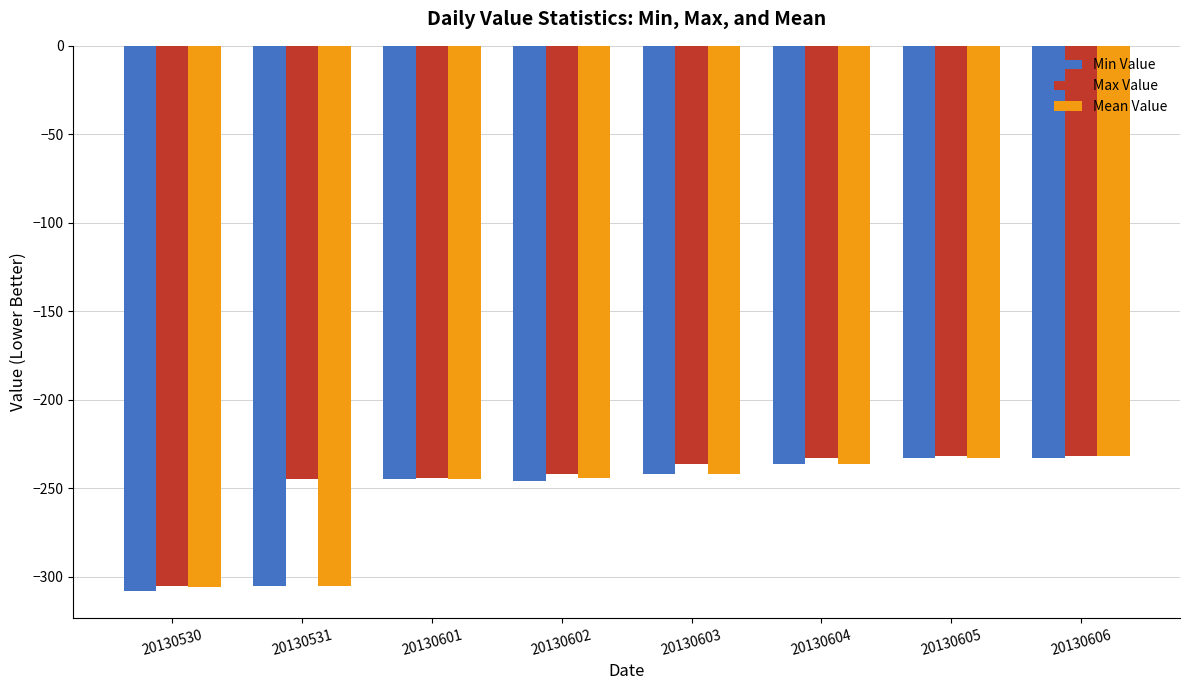

What is the minimum value shown in the chart?

-308